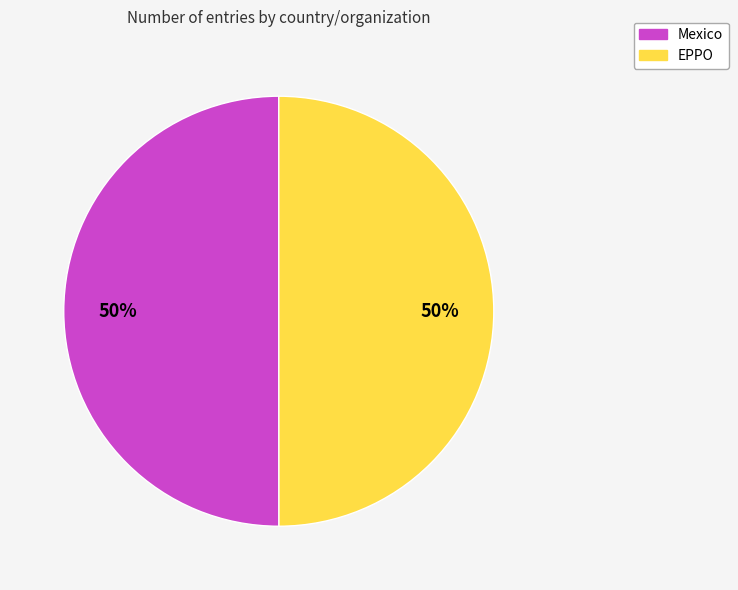

Is the sum of Mexico and EPPO greater than half?

Yes